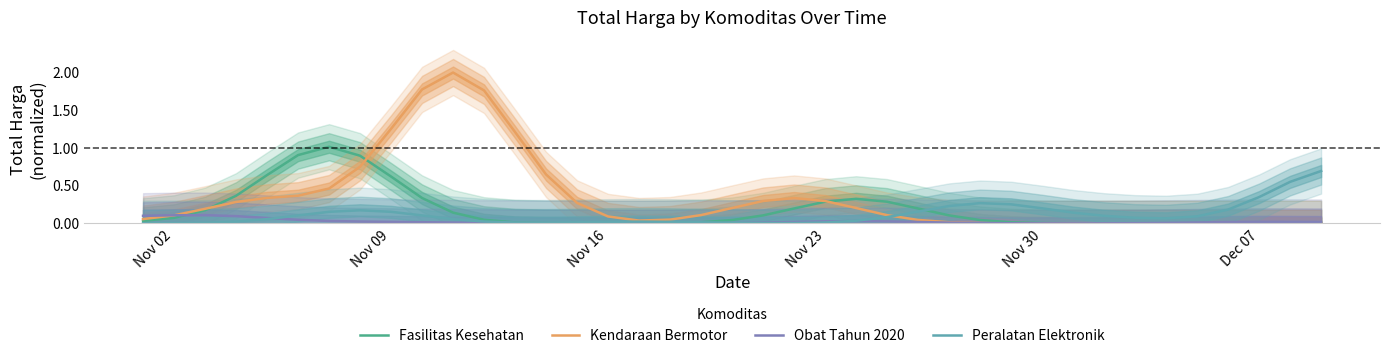

What is the value of the Kendaraan Bermotor point at the 8th from the left?

0.8